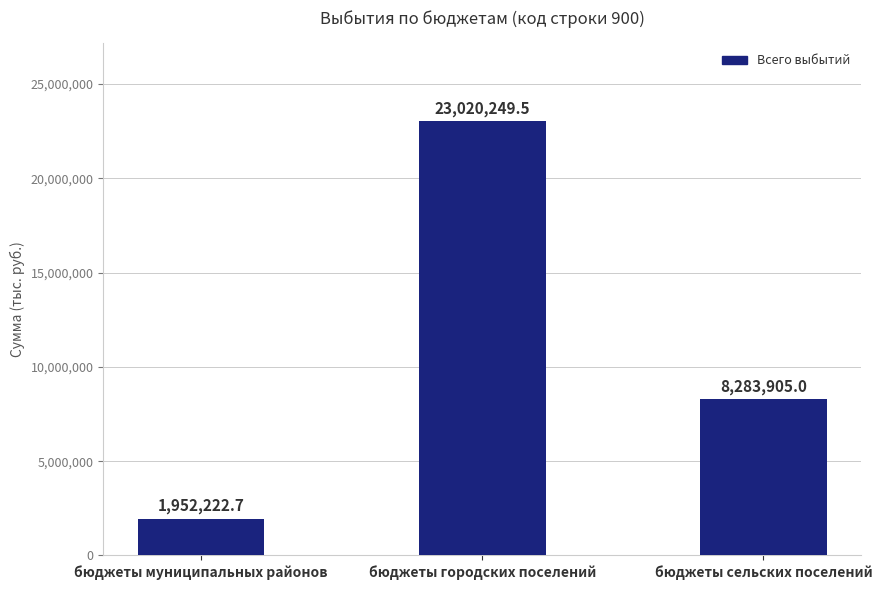

What position from the left is бюджеты муниципальных районов?

1